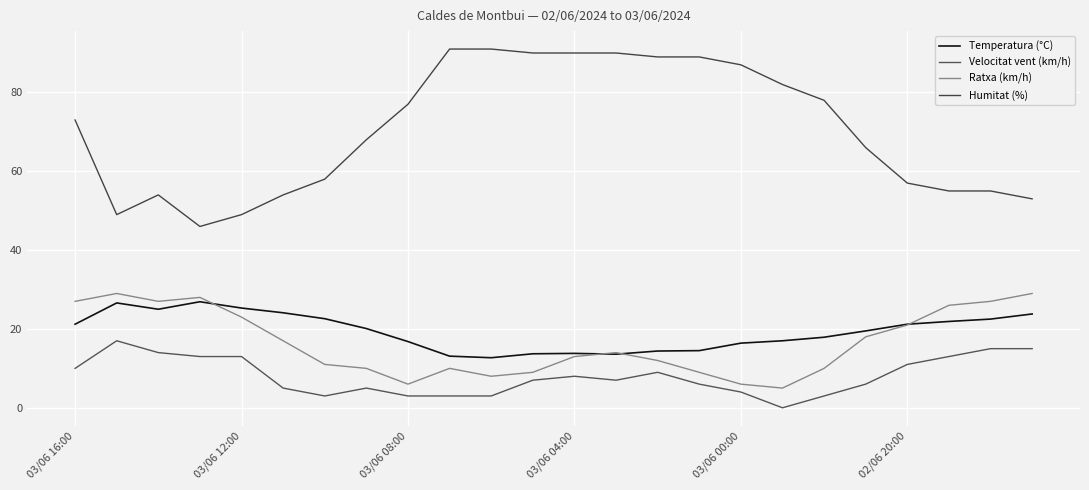

Does the chart display data point markers on the line(s)?

No